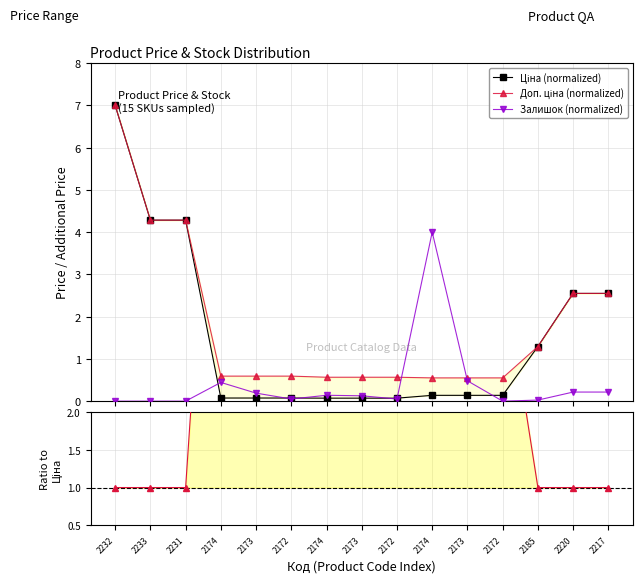

True or false: Доп. ціна (normalized) has more than 2 interior local peaks.

False